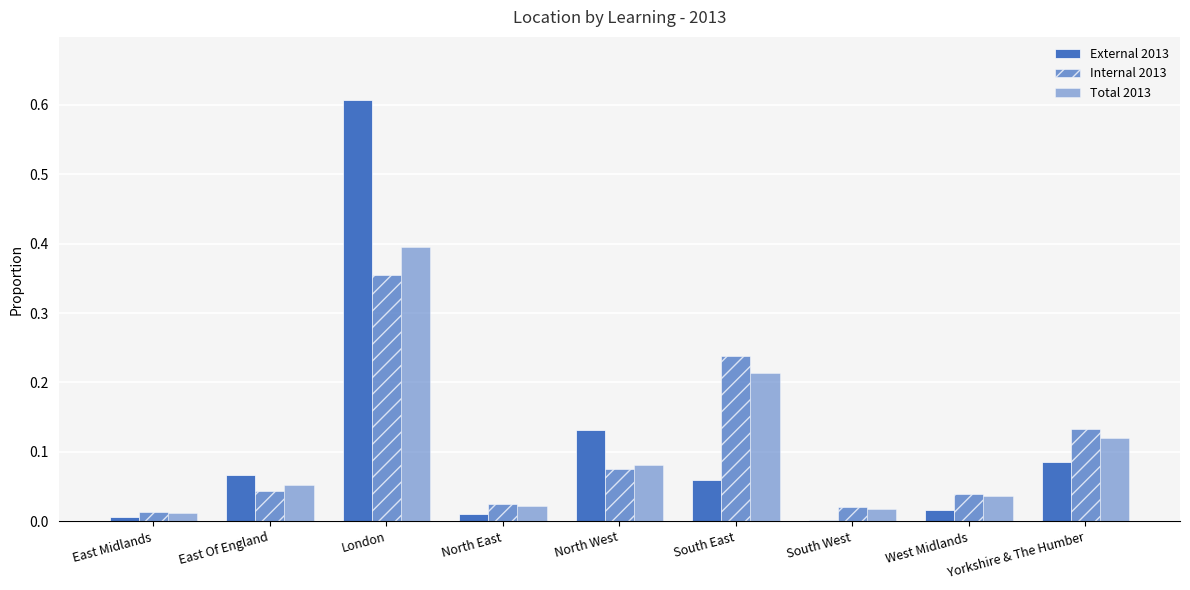

Is the value of Total 2013 at North East greater than the value of Internal 2013 at South West?

Yes